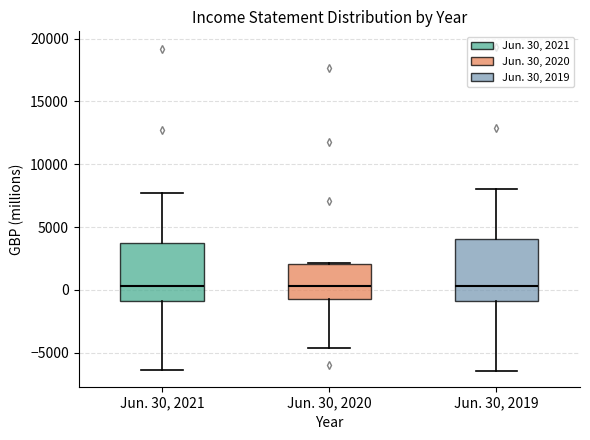

Reading left to right, transcribe this box plot: for each box, give where its median line is, the range the box spans, and where its two whiskers end, as read against the y-axis. The values are not printed on the chart, so give them approximately, as read against the axis.

Jun. 30, 2021: median 500, box -1000 to 3500, whiskers -6500 to 7500
Jun. 30, 2020: median 500, box -500 to 2000, whiskers -4500 to 2000
Jun. 30, 2019: median 500, box -1000 to 4000, whiskers -6500 to 8000